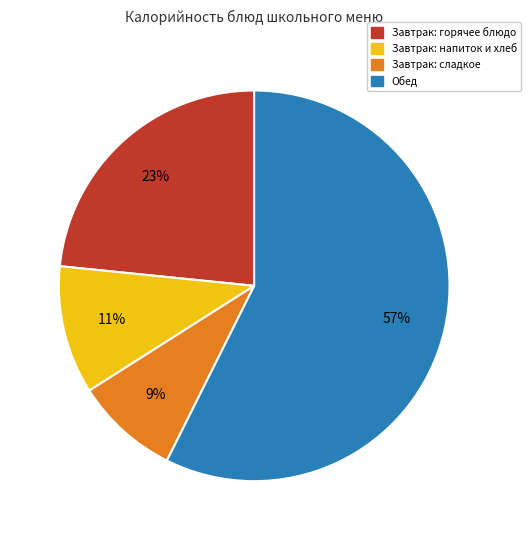

Does any single category account for the majority?

Yes